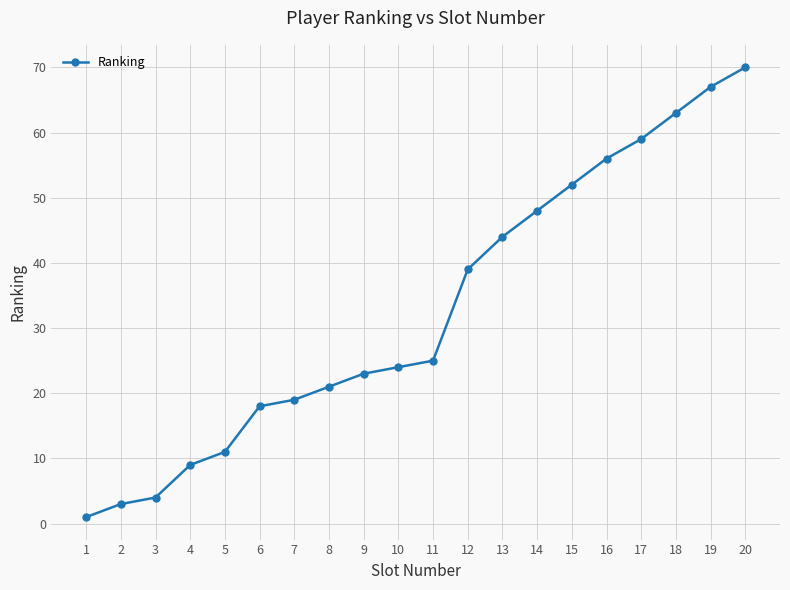

What is the sum of the values at 1 and 11?

26